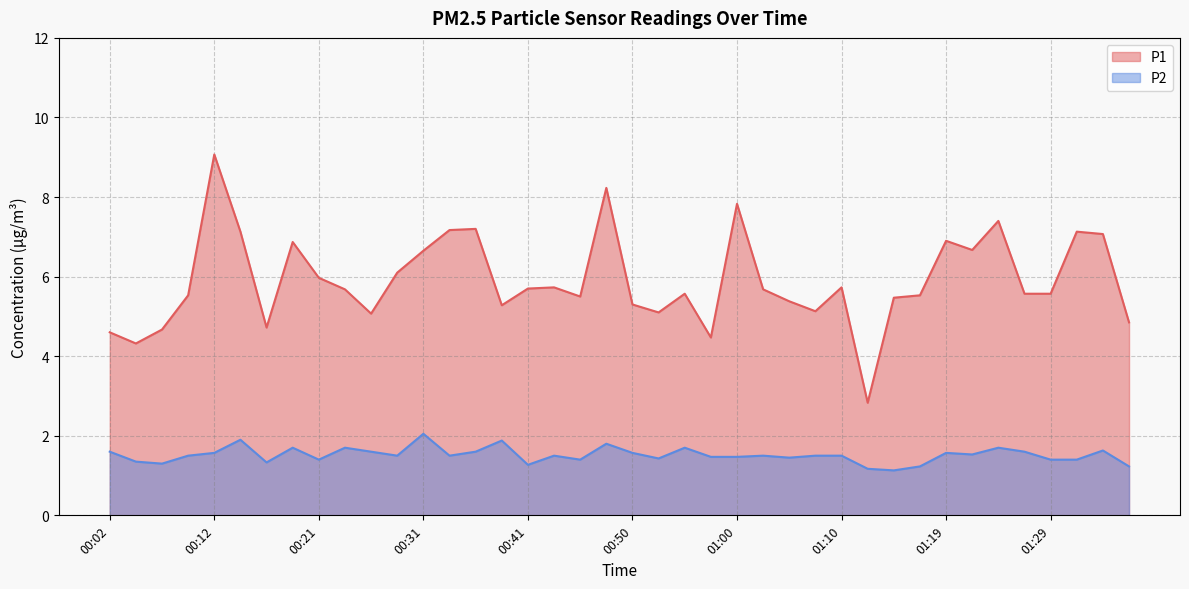

Where is the first local minimum for P2?

00:07